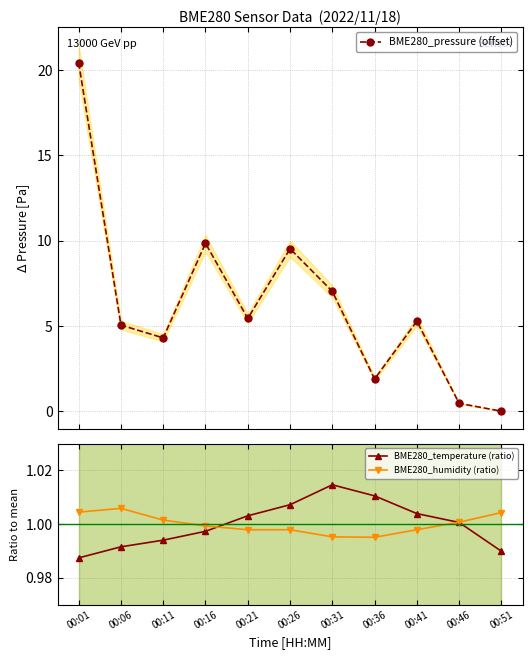

Which has a higher value, 00:06 or 00:51?

00:06